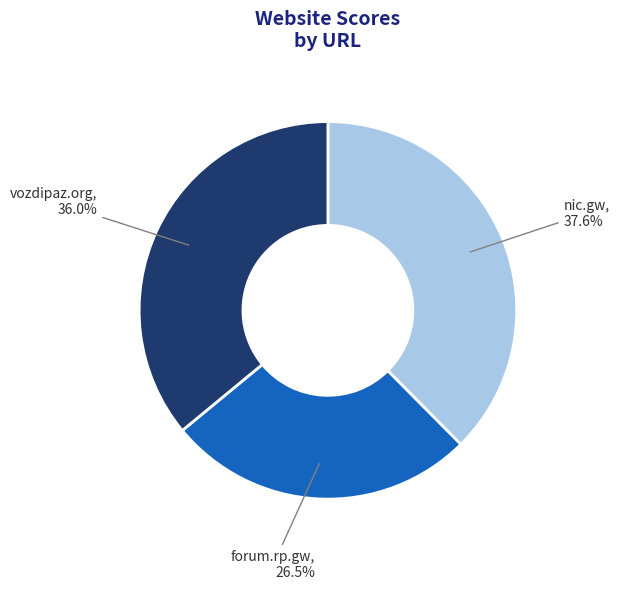

Does any single category account for the majority?

No